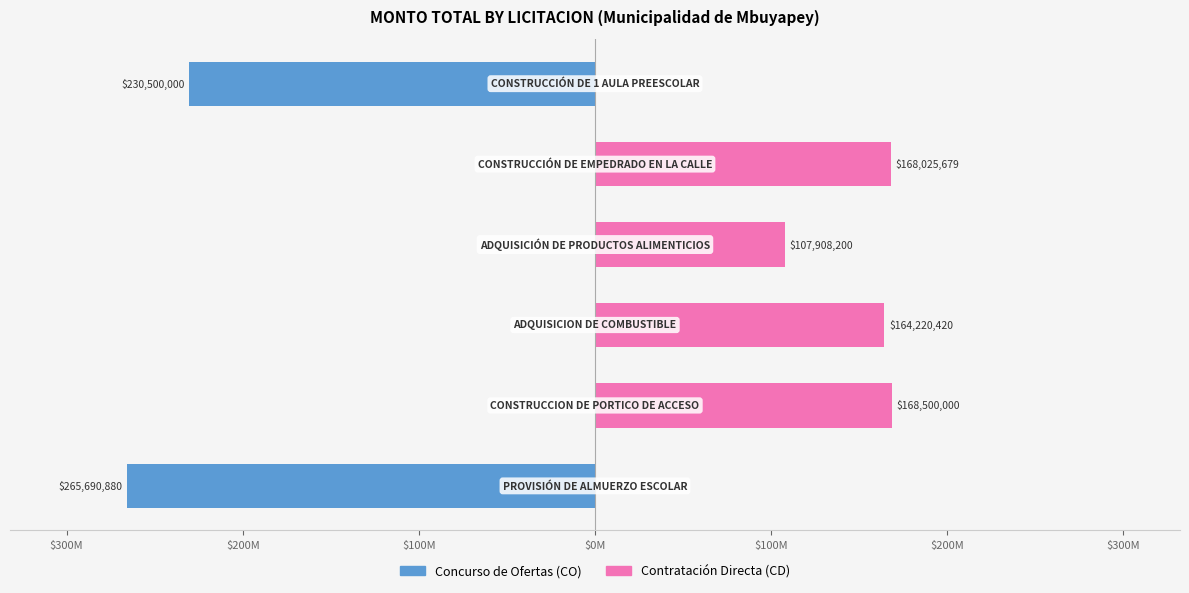

Which series has the largest total across all categories?

Contratación Directa (CD)